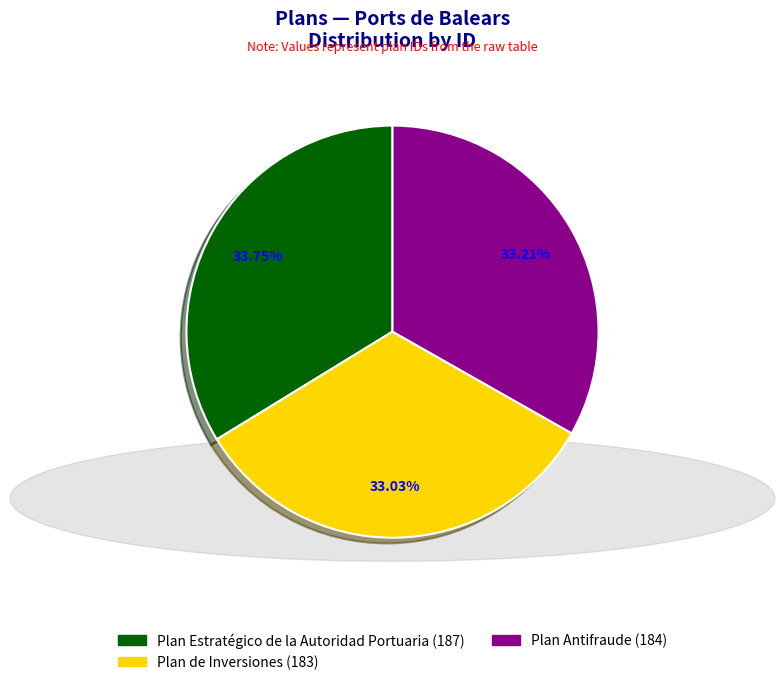

How many segments does this pie chart have?

3